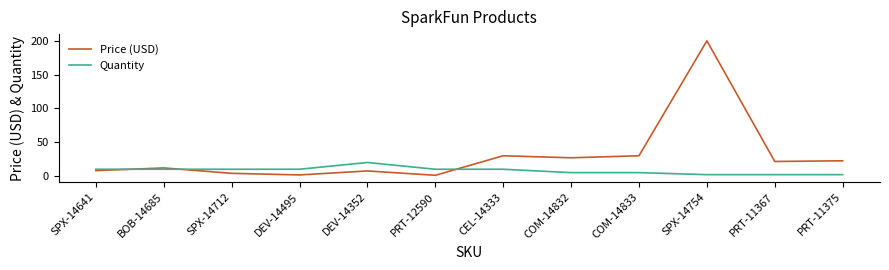

The Quantity series shows 2.0 at PRT-11375. True or false?

True